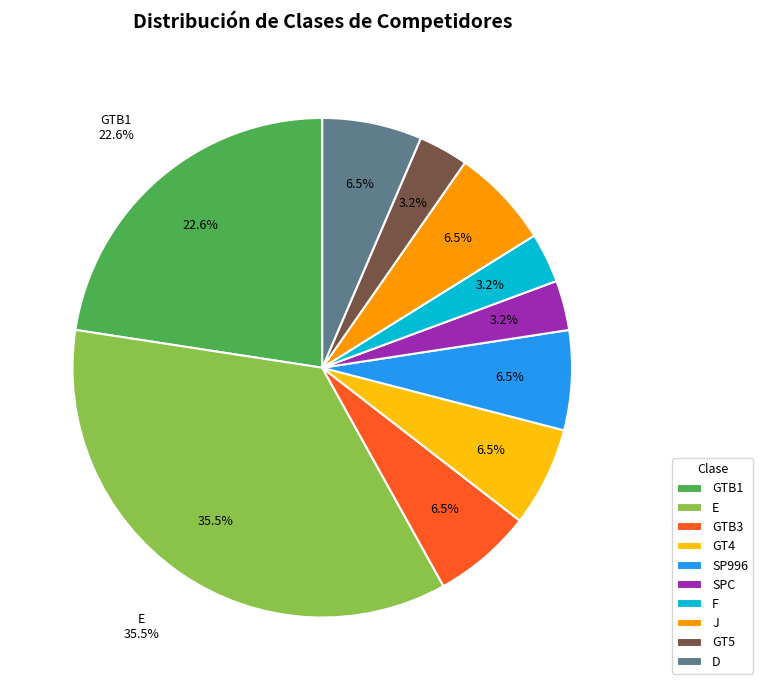

To the nearest percent, what is the difference between the largest and smallest slice percentages?

32%